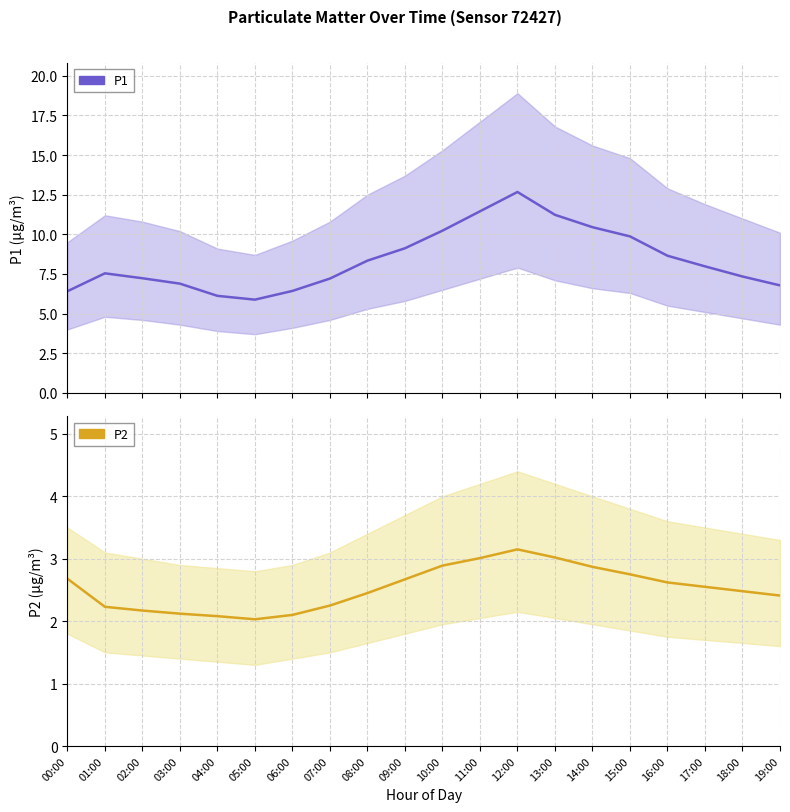

In P2, how many points are higher than both neighbors (excluding endpoints)?

1